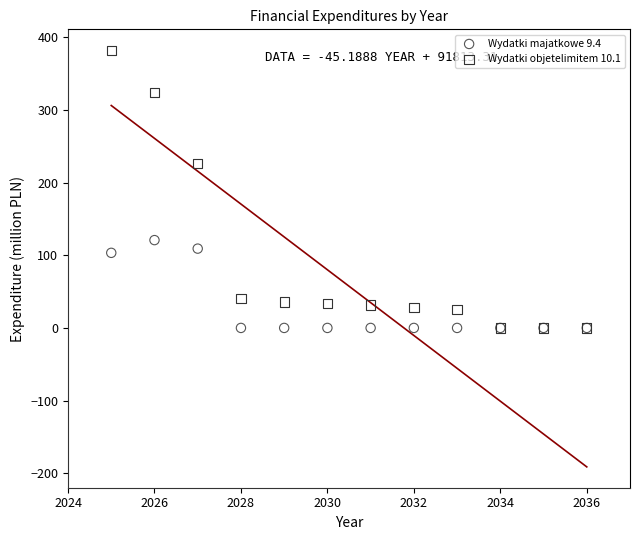

Across all series, what Y value is closest to 191?

226.2